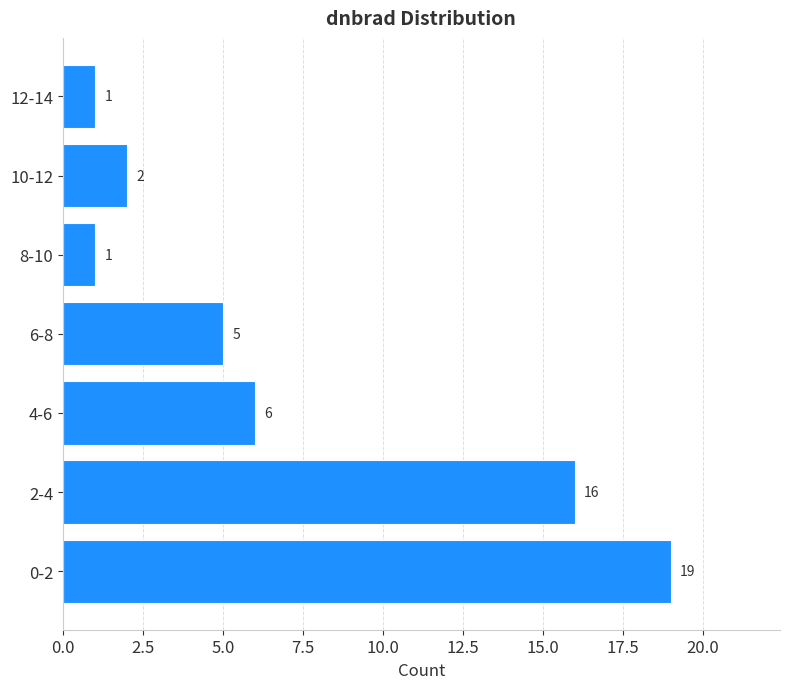

Reading bottom to top, transcribe all the data shown in this chart.

19	16	6	5	1	2	1